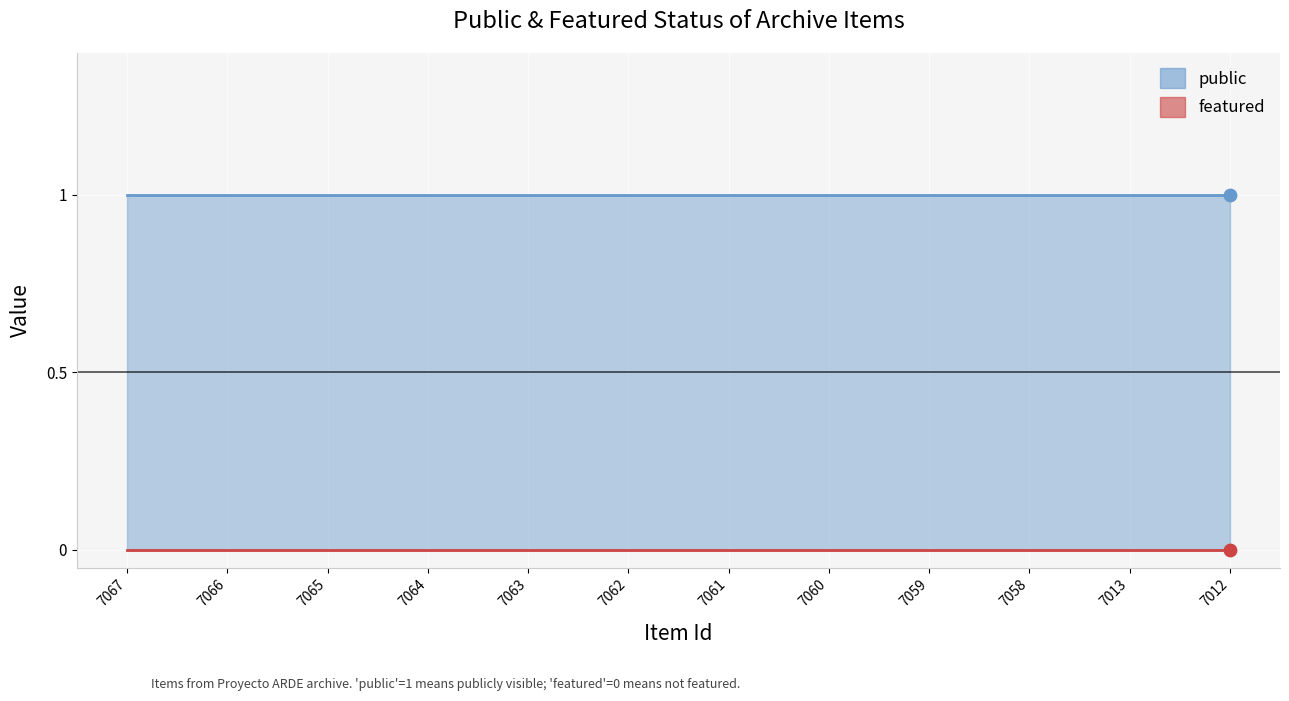

Which series contains the highest Y value?

public